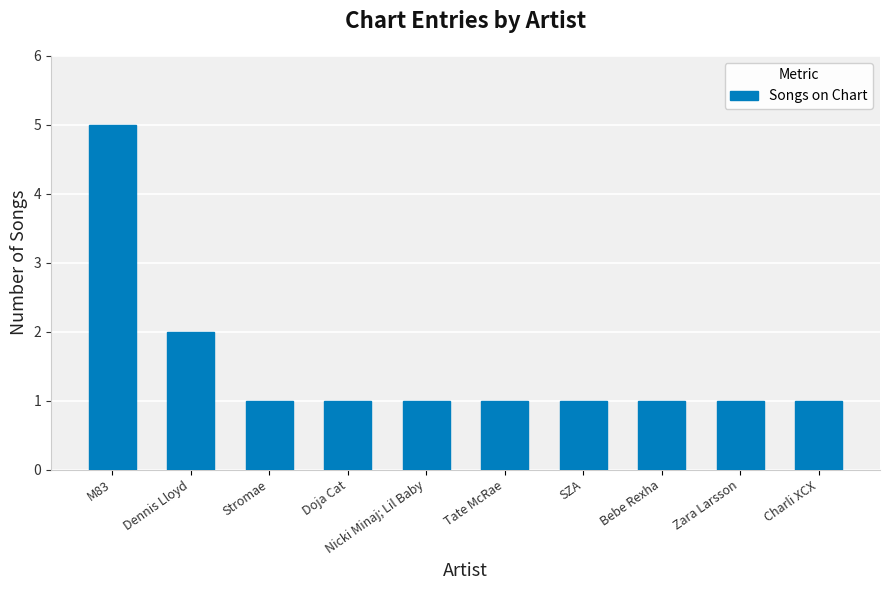

What position from the right is Tate McRae?

5